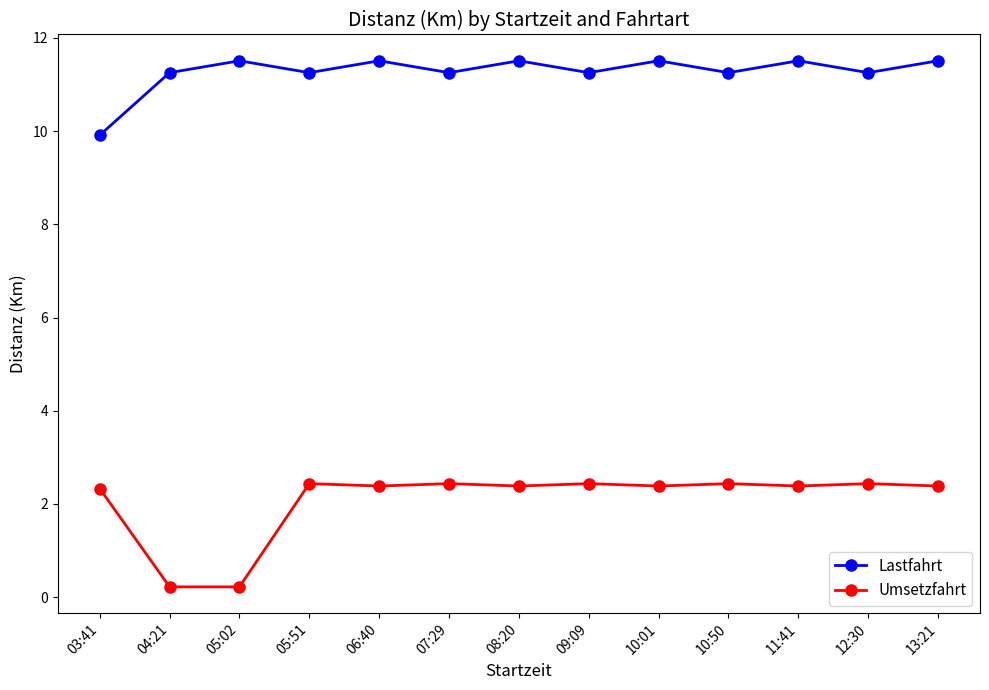

What is the sum of the Lastfahrt values at 05:51 and 10:01?

22.8